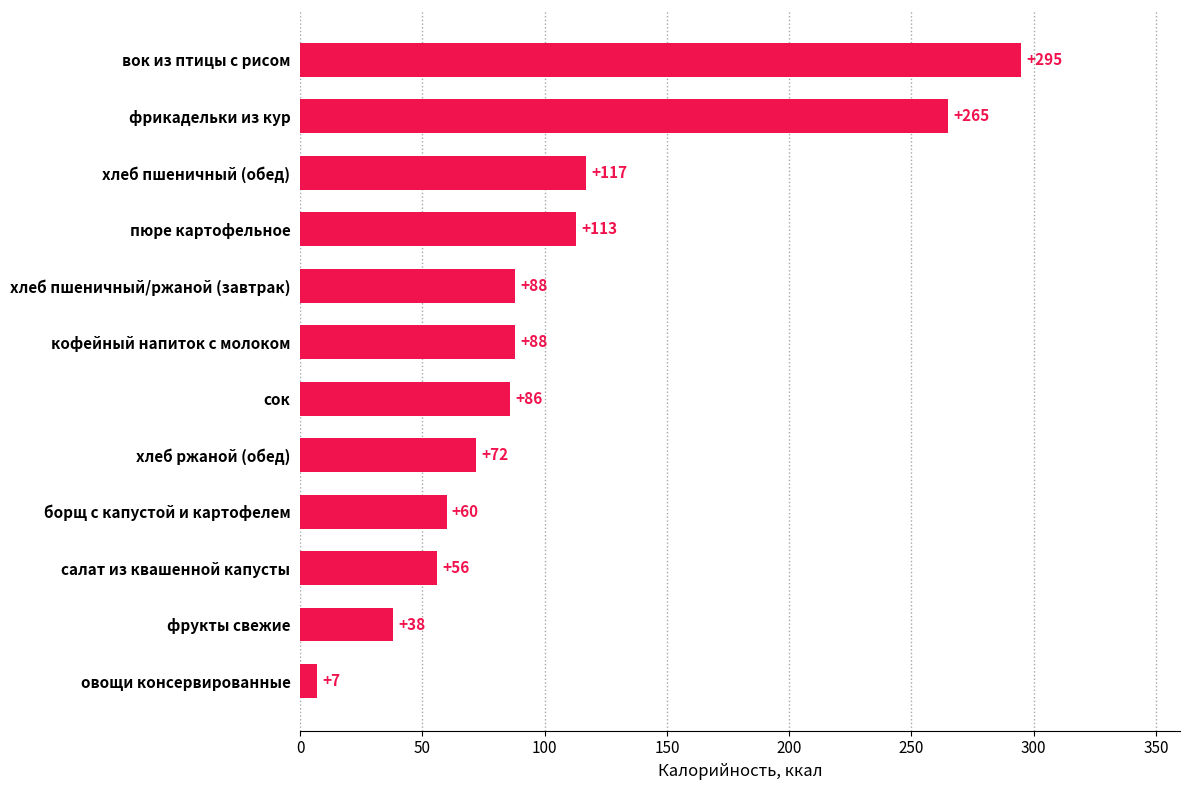

What is the ratio of the value at хлеб пшеничный (обед) to the value at пюре картофельное?

1.0